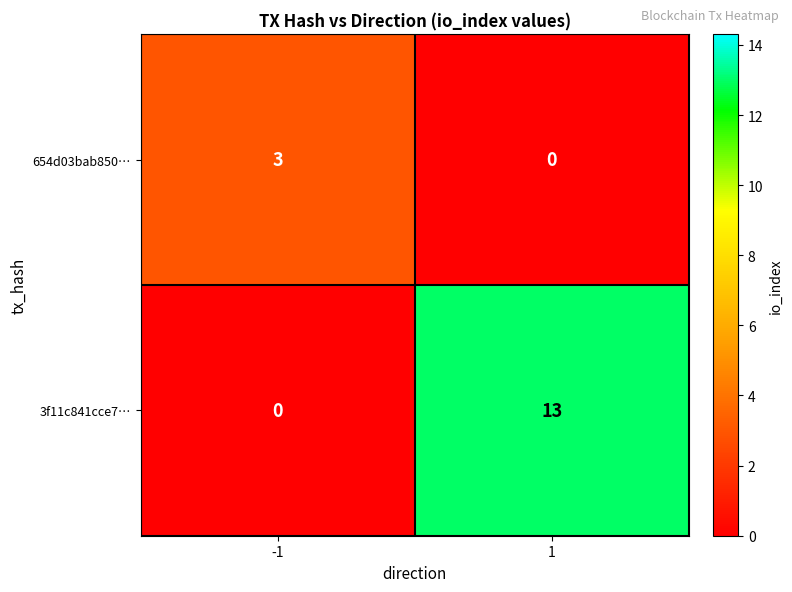

How many categories are shown in the chart?

2